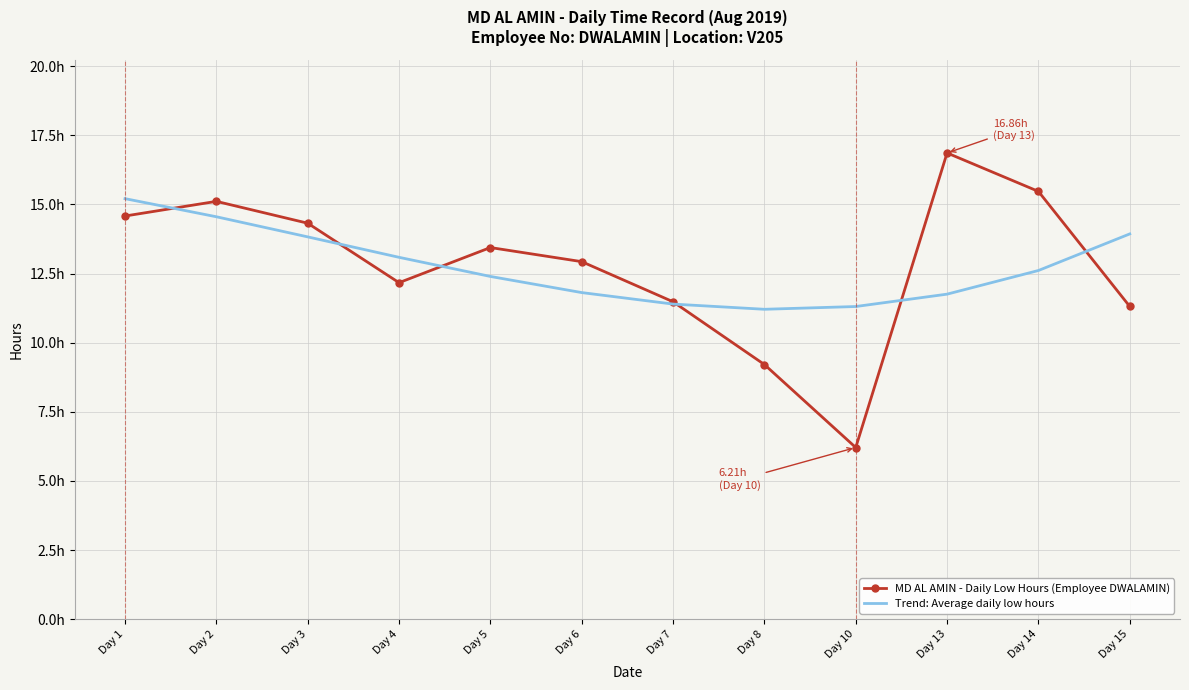

What are all the series names shown in the legend?

MD AL AMIN - Daily Low Hours (Employee DWALAMIN), Trend: Average daily low hours